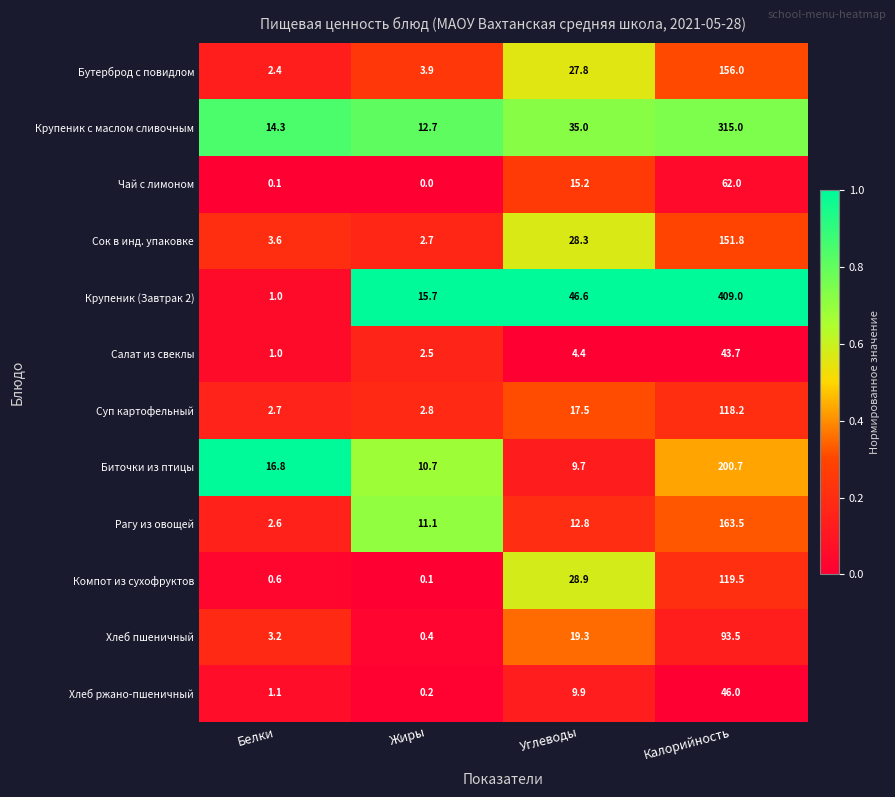

Rank the series by their maximum value, from highest to lowest.

Крупеник (Завтрак 2), Крупеник с маслом сливочным, Биточки из птицы, Рагу из овощей, Бутерброд с повидлом, Сок в инд. упаковке, Компот из сухофруктов, Суп картофельный, Хлеб пшеничный, Чай с лимоном, Хлеб ржано-пшеничный, Салат из свеклы